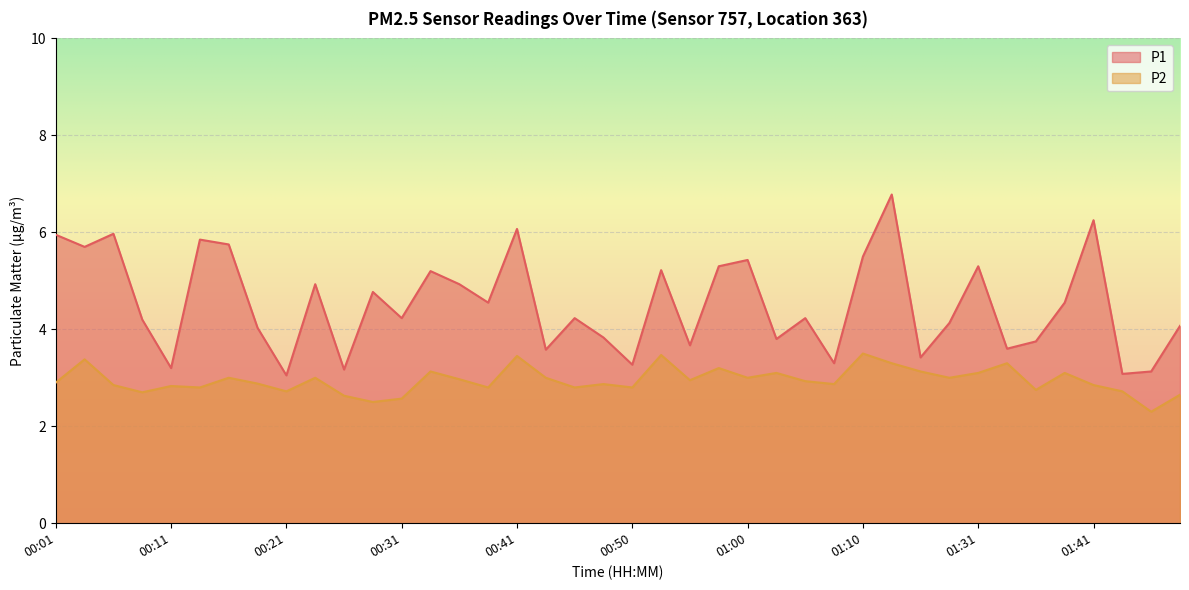

True or false: P1 has more than 0 points higher than both neighbors.

True